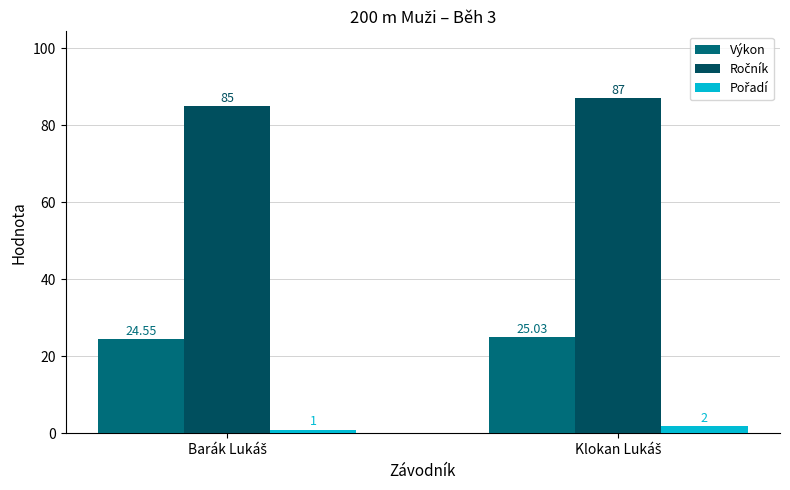

At which category is the sum across all series the highest?

Klokan Lukáš